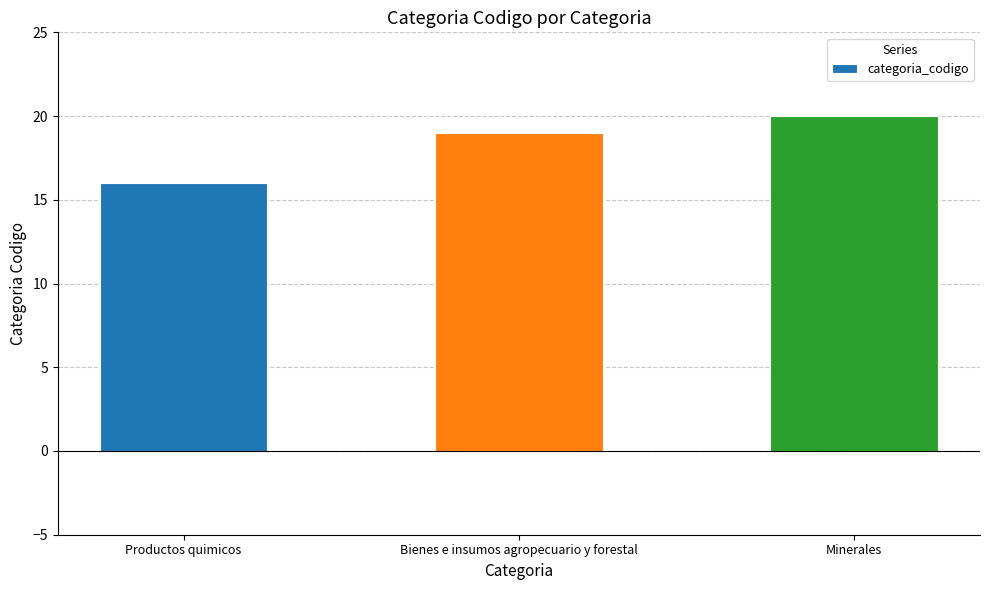

Which category has the highest value across all series?

Minerales